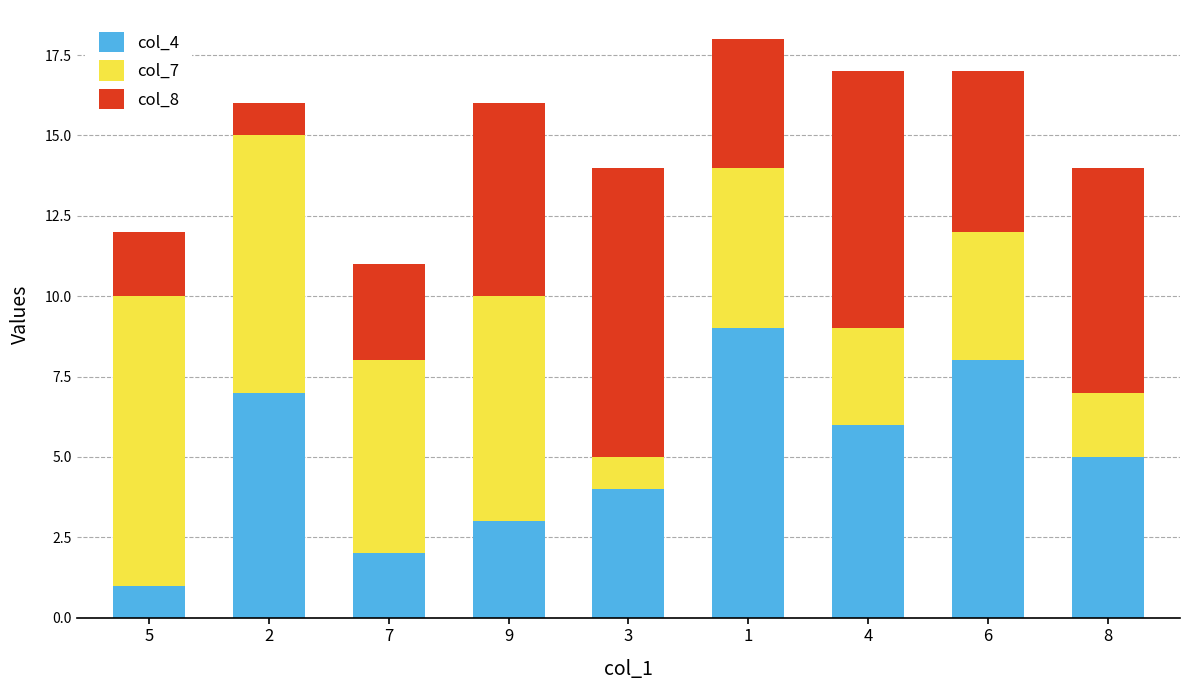

The value of col_4 at 1 is 14. True or false?

False